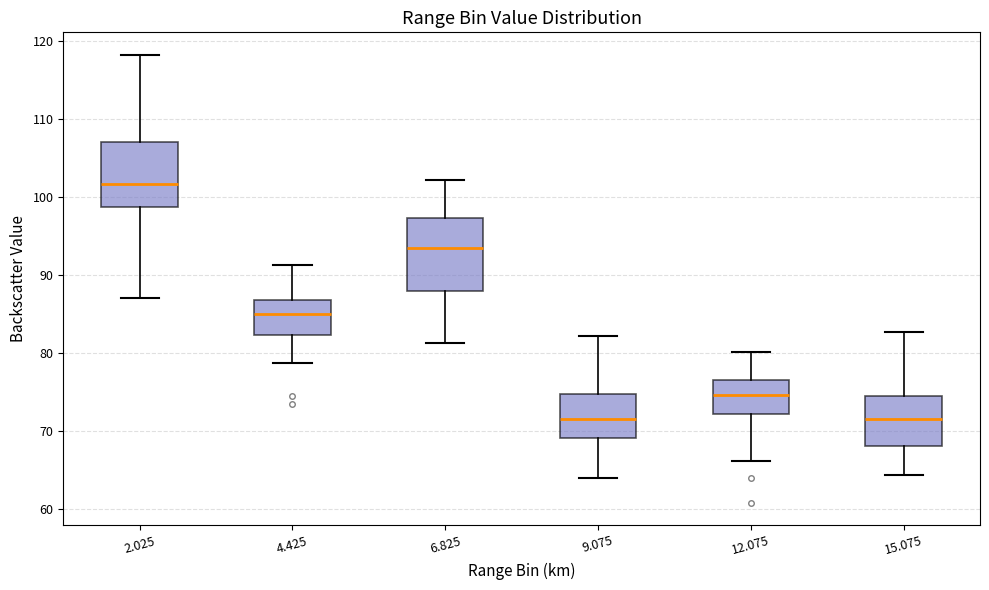

Reading left to right, transcribe this box plot: for each box, give where its median line is, the range the box spans, and where its two whiskers end, as read against the y-axis. The values are not printed on the chart, so give them approximately, as read against the axis.

2.025: median 102, box 99 to 107, whiskers 87 to 118
4.425: median 85, box 82 to 87, whiskers 79 to 91
6.825: median 93, box 88 to 97, whiskers 81 to 102
9.075: median 72, box 69 to 75, whiskers 64 to 82
12.075: median 75, box 72 to 77, whiskers 66 to 80
15.075: median 72, box 68 to 75, whiskers 64 to 83